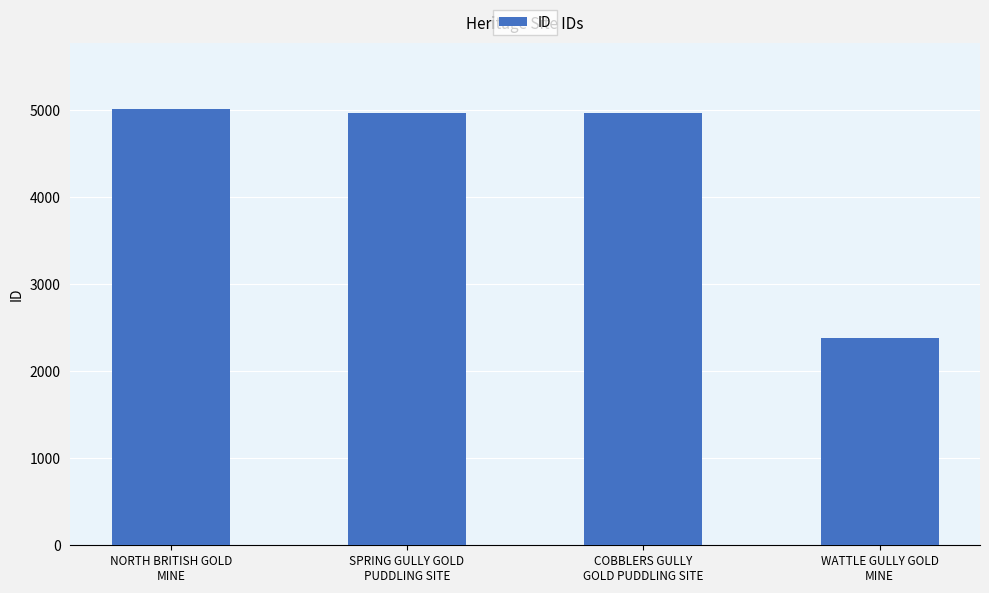

Is it true that the value at WATTLE GULLY GOLD
MINE is 3507?

False